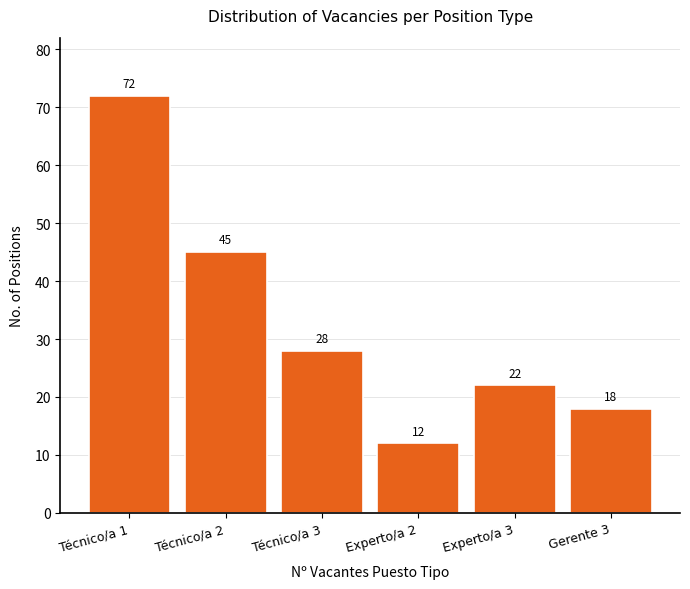

Reading right to left, list all the values displayed in this chart.

18	22	12	28	45	72